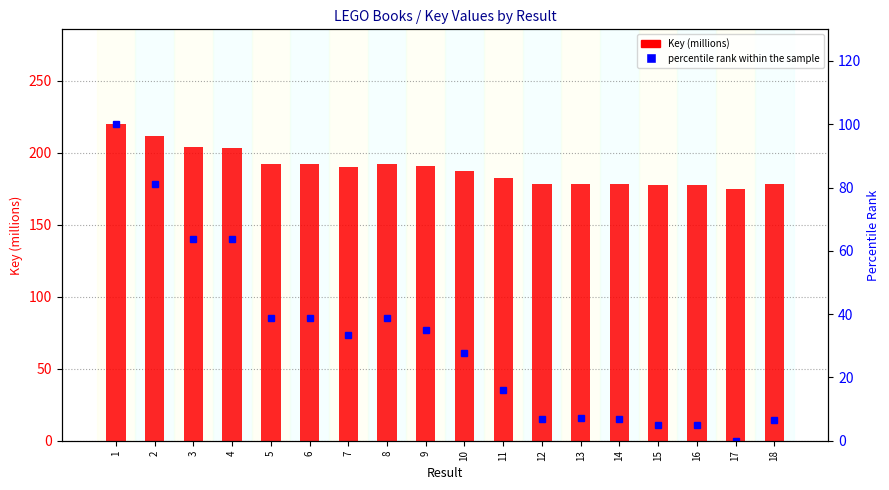

What is the value of the Key (millions) bar at the 1st from the left?

219.8